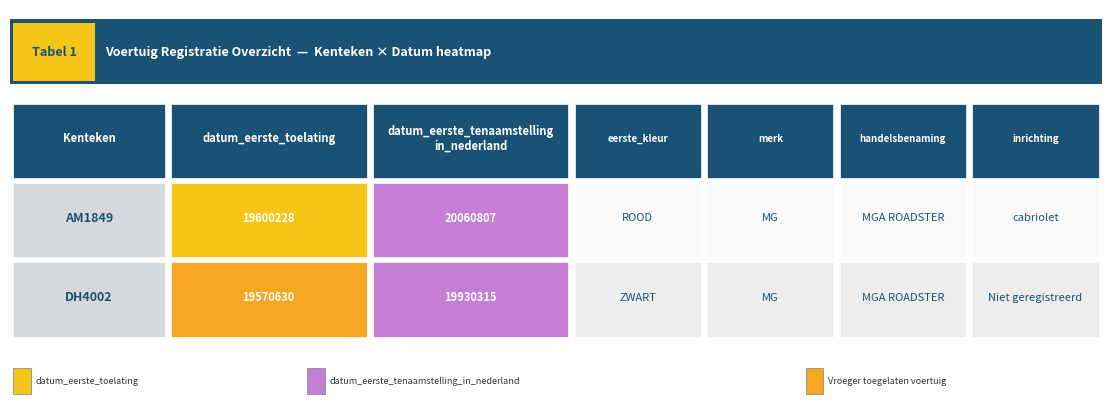

List the series in order of their overall mean, highest first.

AM1849, DH4002